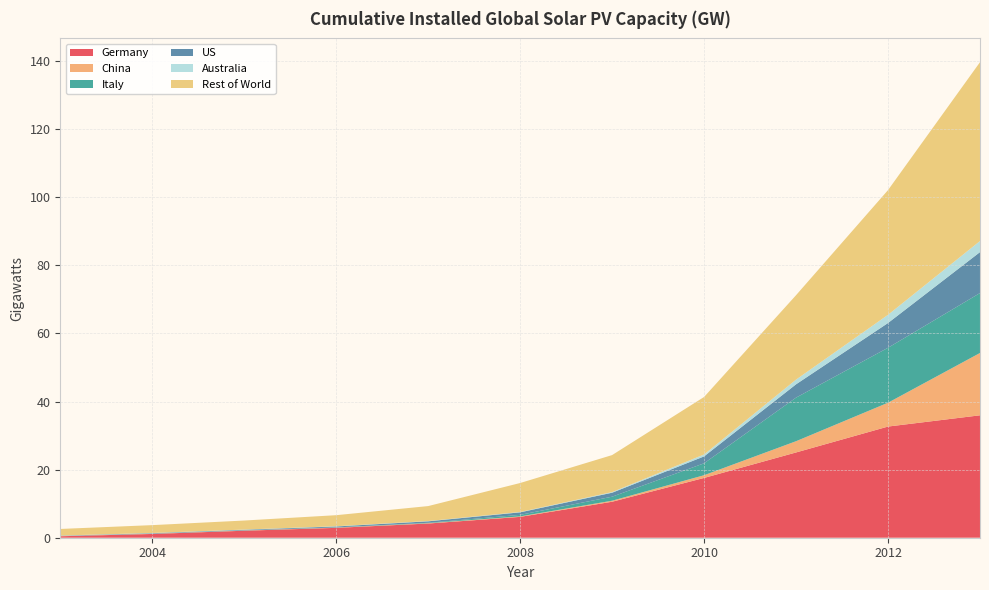

Reading right to left, extract all data points from this chart.

Germany: 35.9	32.6	25.0	17.6	10.6	6.1	4.2	2.9	2.1	1.1	0.4
China: 18.3	7.0	3.3	0.8	0.3	0.1	0.1	0.1	0.1	0.1	0.1
Italy: 17.6	16.1	12.8	3.5	1.2	0.5	0.1	0.1	0.0	0.0	0.0
US: 12.0	7.3	3.9	2.0	1.2	0.7	0.4	0.3	0.2	0.1	0.1
Australia: 3.3	2.4	1.4	0.6	0.2	0.1	0.1	0.1	0.1	0.1	0.0
Rest of World: 52.5	36.6	24.8	16.9	10.9	8.5	4.4	3.2	2.7	2.3	1.9